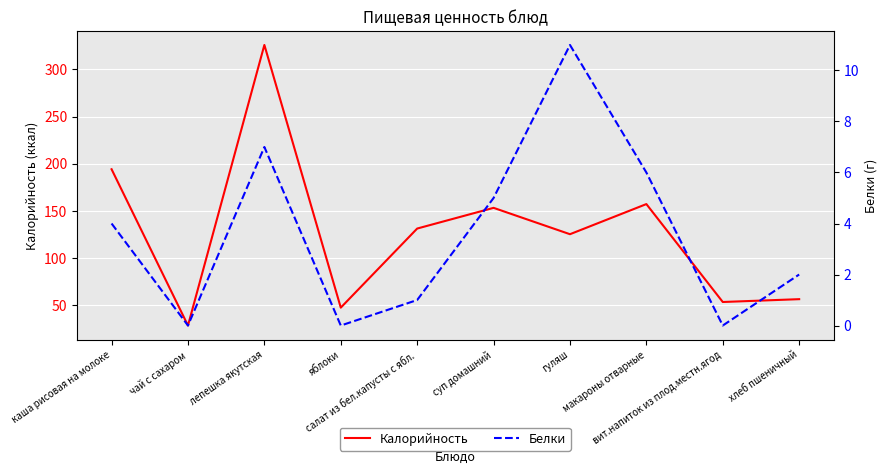

Which series has the largest total across all categories?

Калорийность